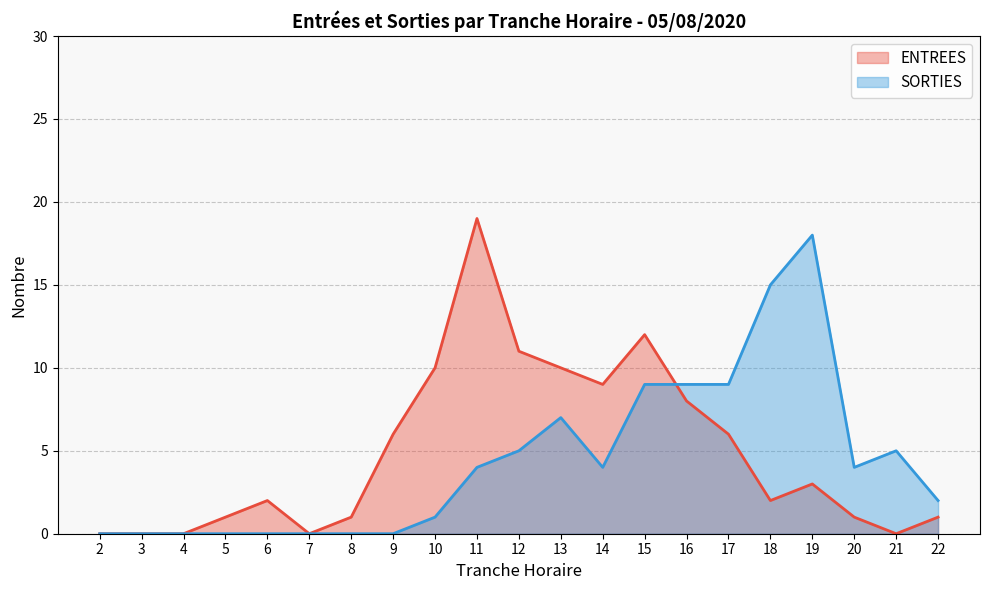

What is the difference between the maximum and minimum values in the SORTIES series?

18